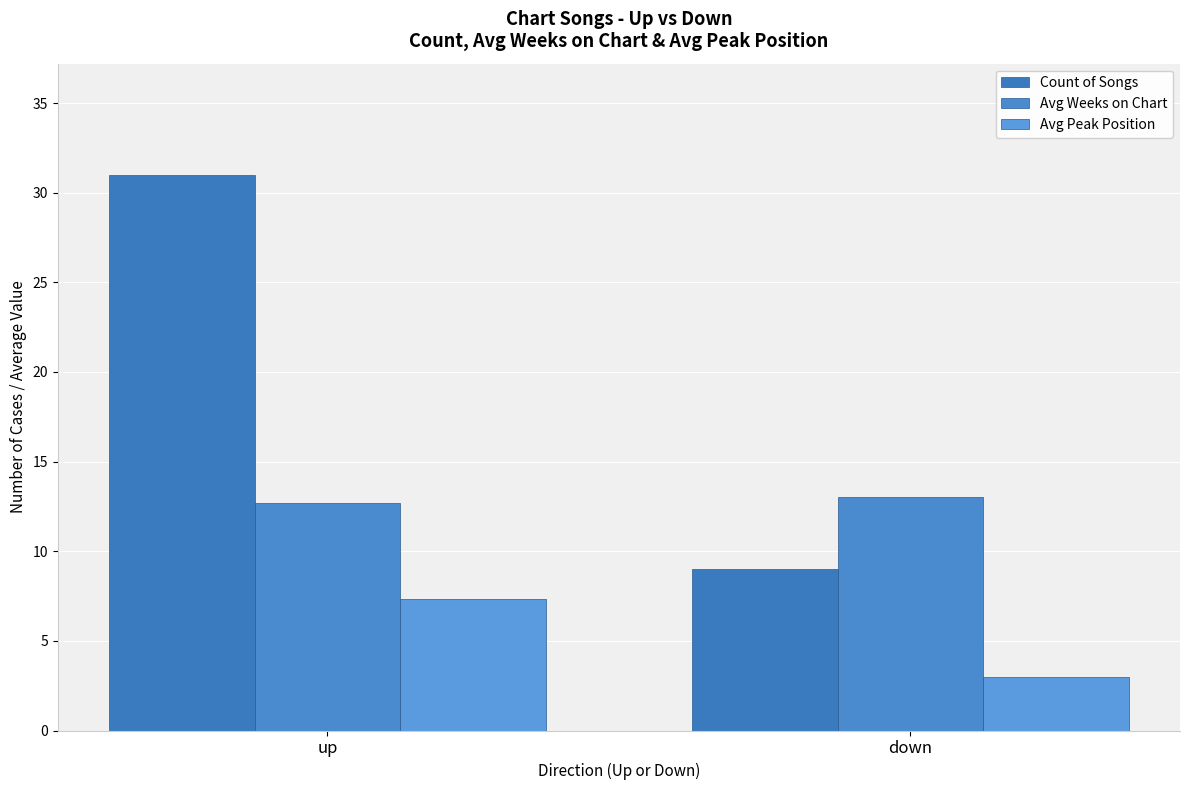

Which series changed the most between up and down?

Count of Songs